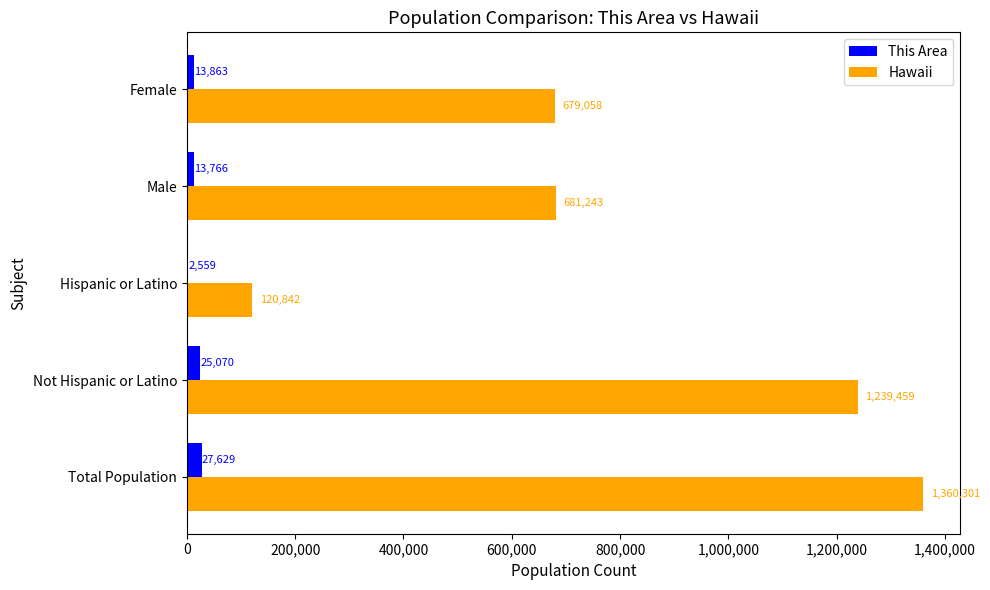

Count the number of data series in this chart.

2